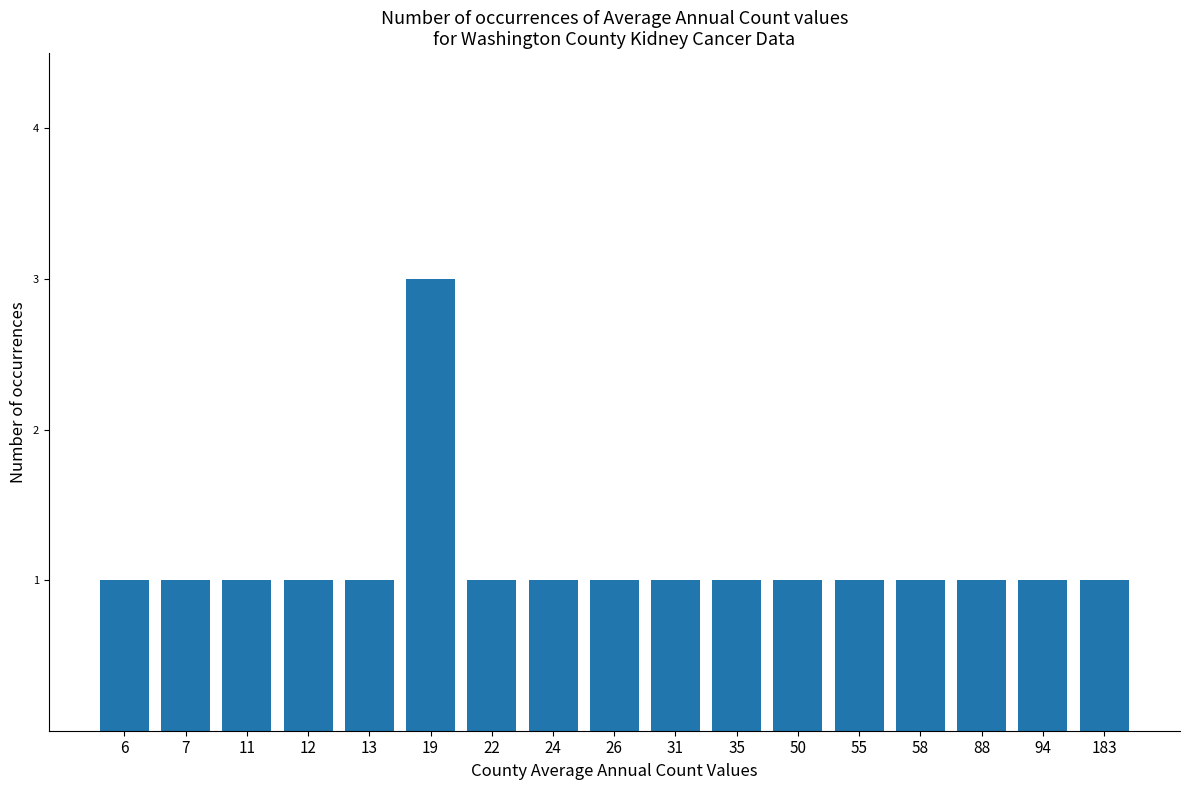

Does the chart contain any negative values?

No